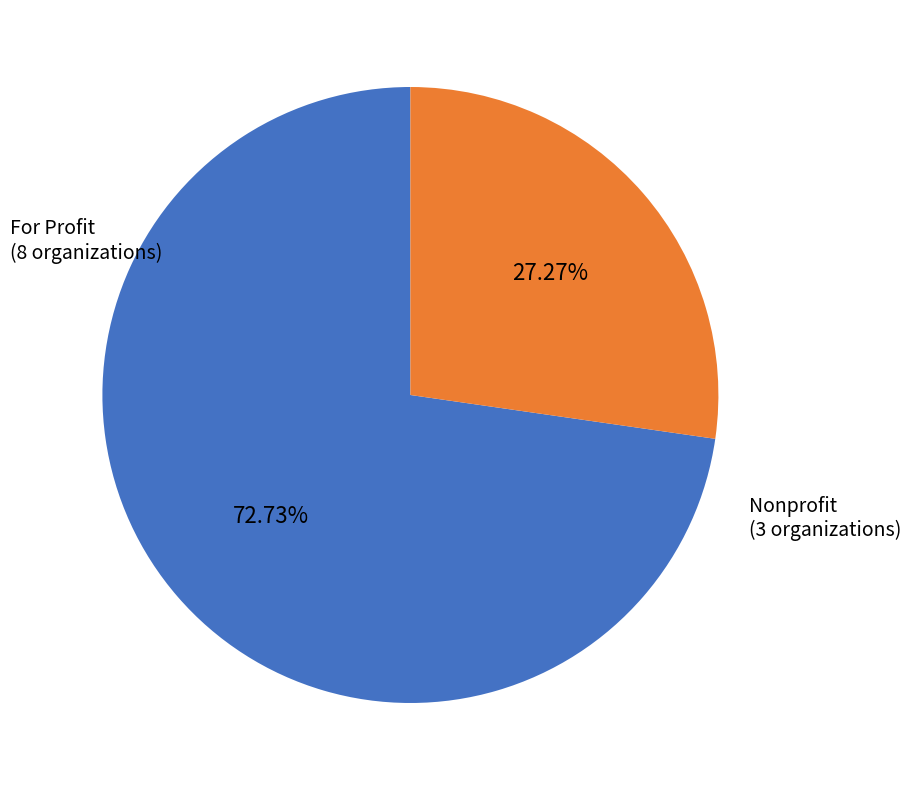

How many segments does this pie chart have?

2